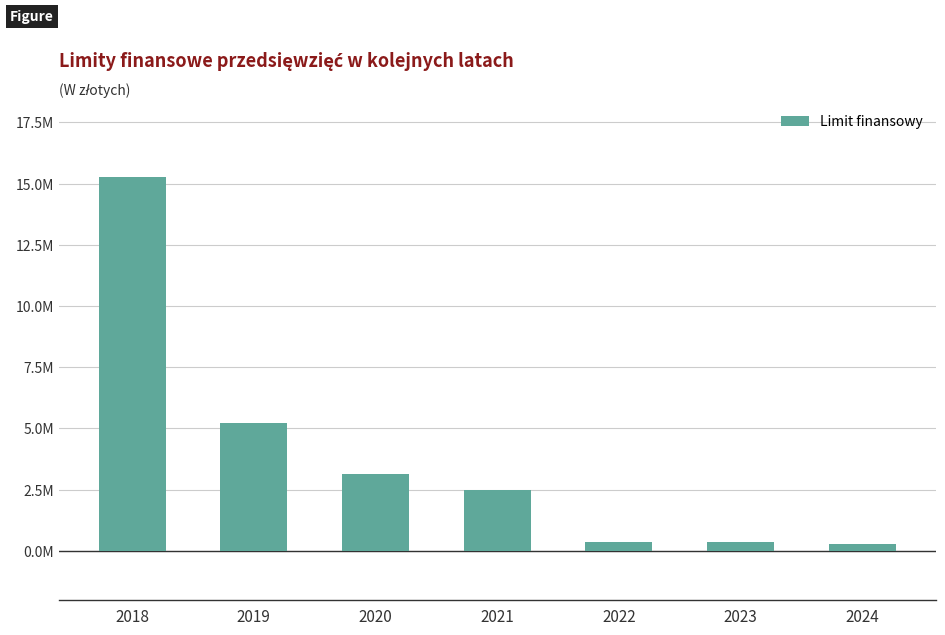

The value at 2020 is 3119920.9. True or false?

True